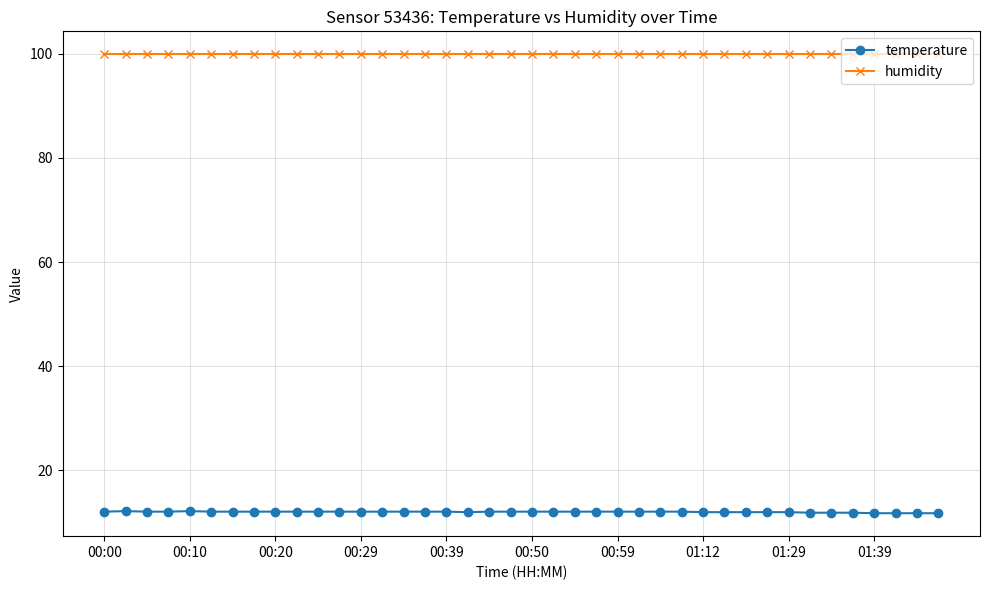

What is the lowest value of the temperature series?

11.8